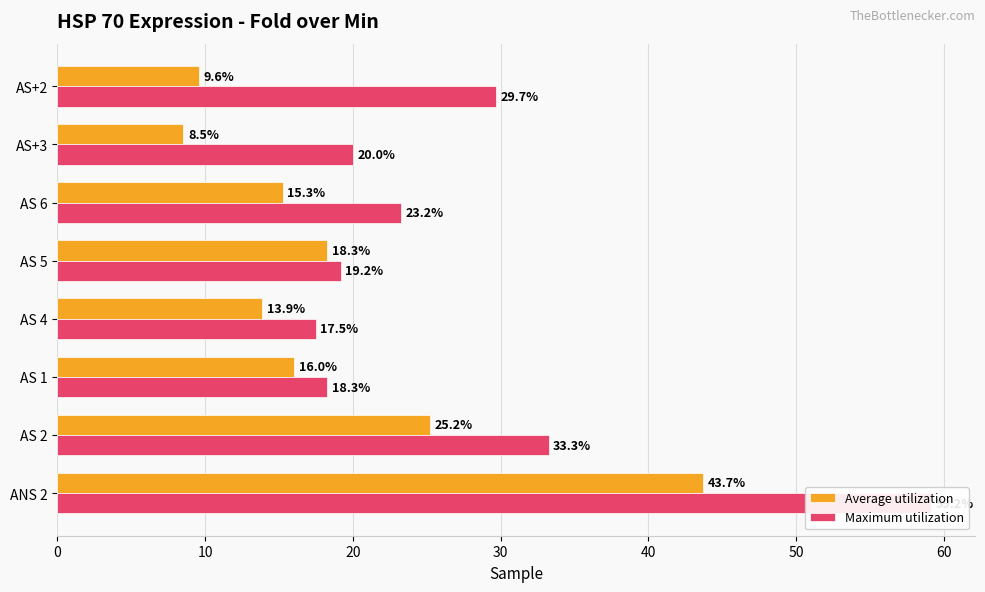

What is the value of the Average utilization bar at the 5th from the left?

18.3